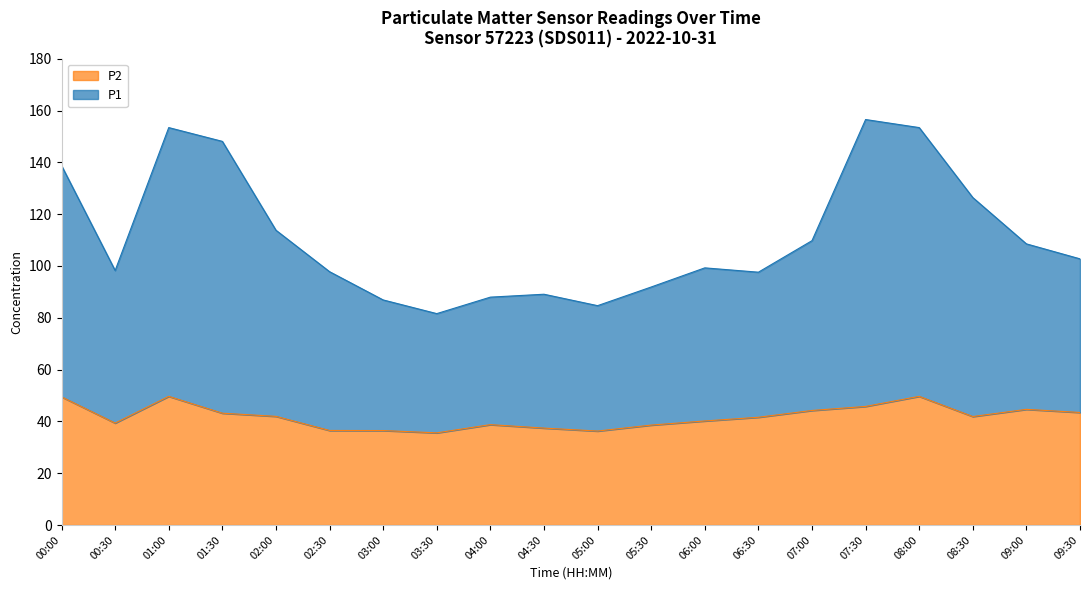

True or false: P1 has more than 0 points higher than both neighbors.

True